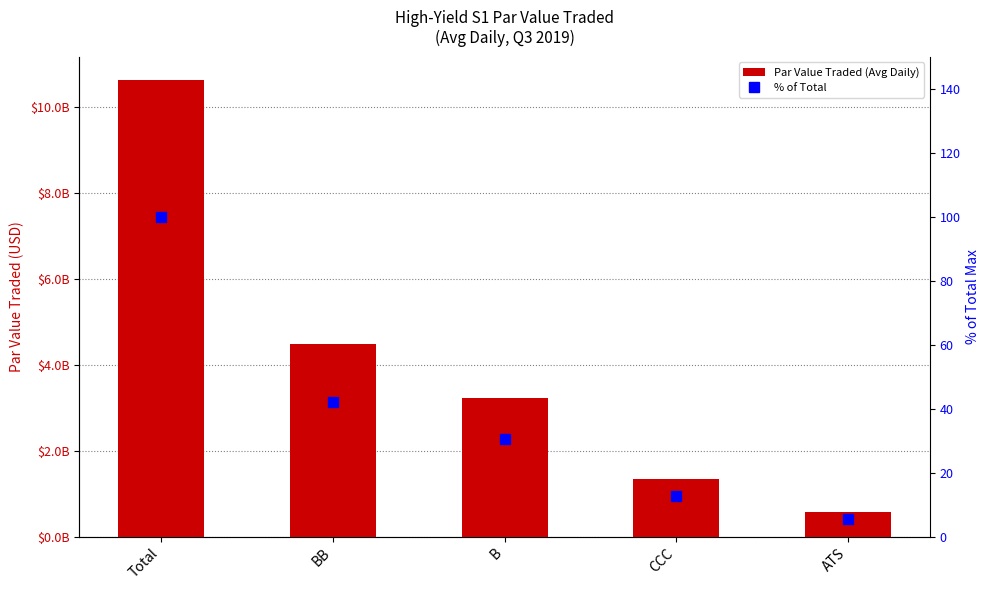

The % of Total series shows 100.0 at Total. True or false?

True